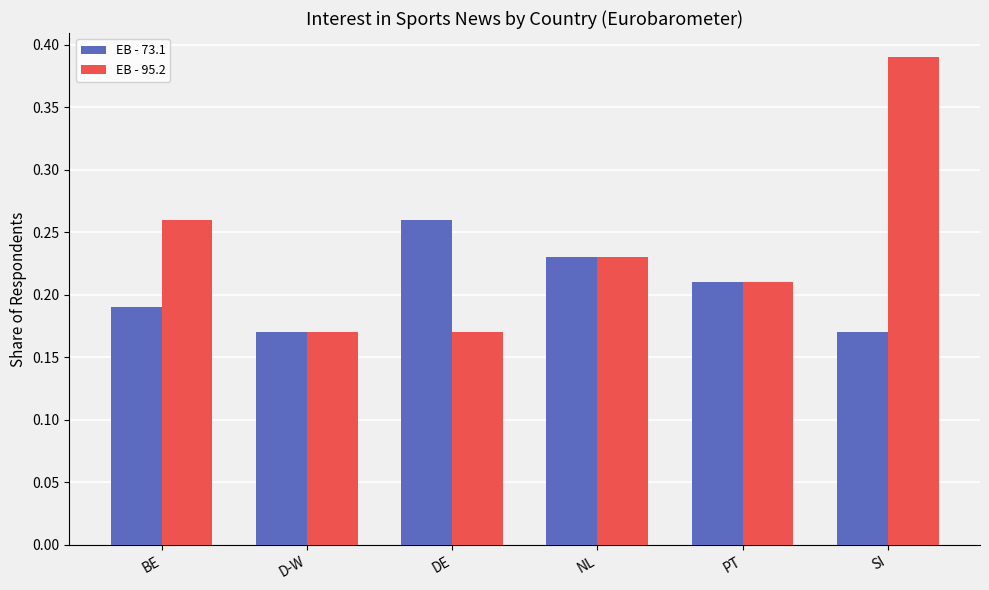

Which category has the highest value across all series?

SI